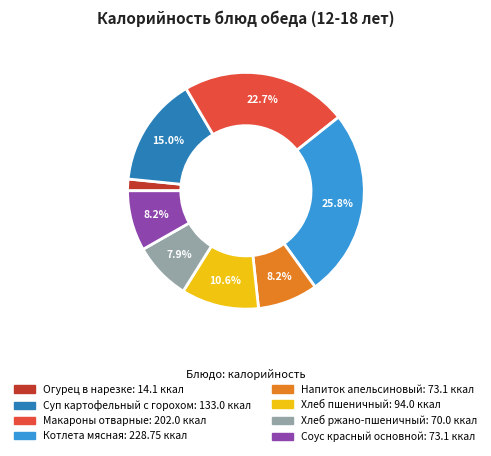

The Котлета мясная slice represents 26% of the pie. True or false?

True